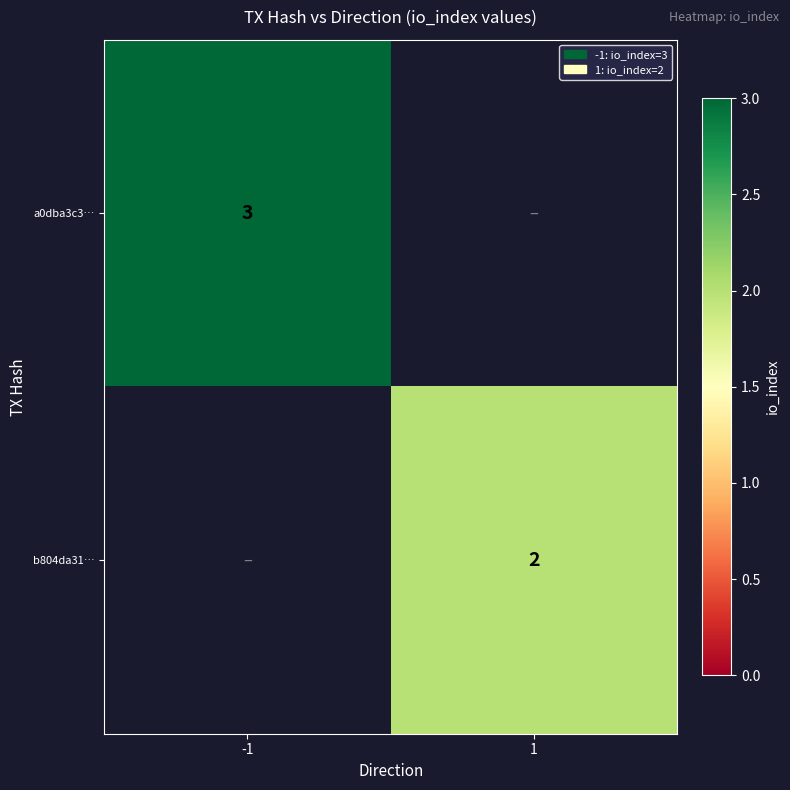

True or false: a0dba3c3… has a value of 1 at -1.

False